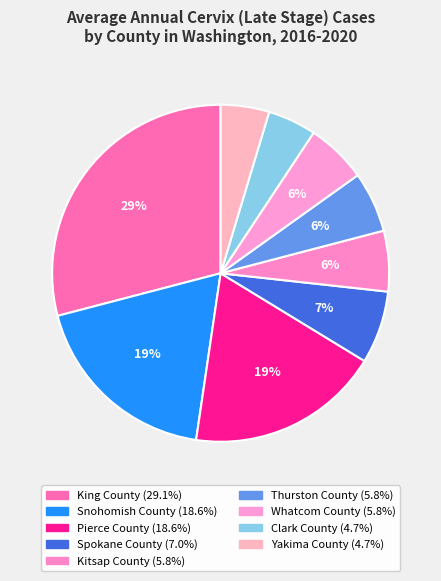

What is the ratio of the value at Yakima County to the value at King County?

0.2